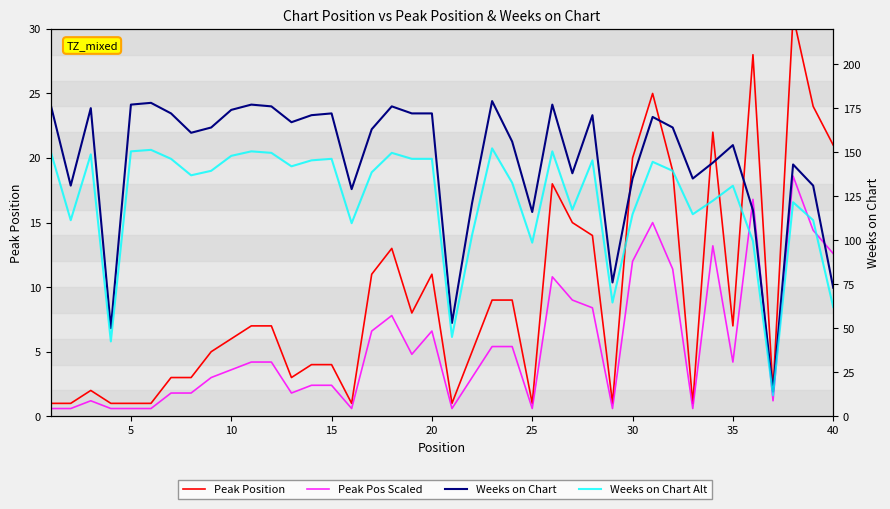

What is the difference between the maximum and minimum values in the Peak Position series?

30.0